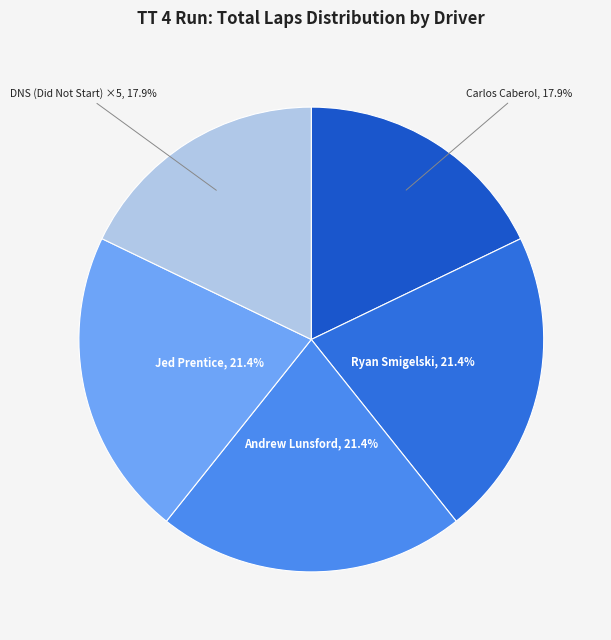

To the nearest percent, what is the average slice percentage?

20%